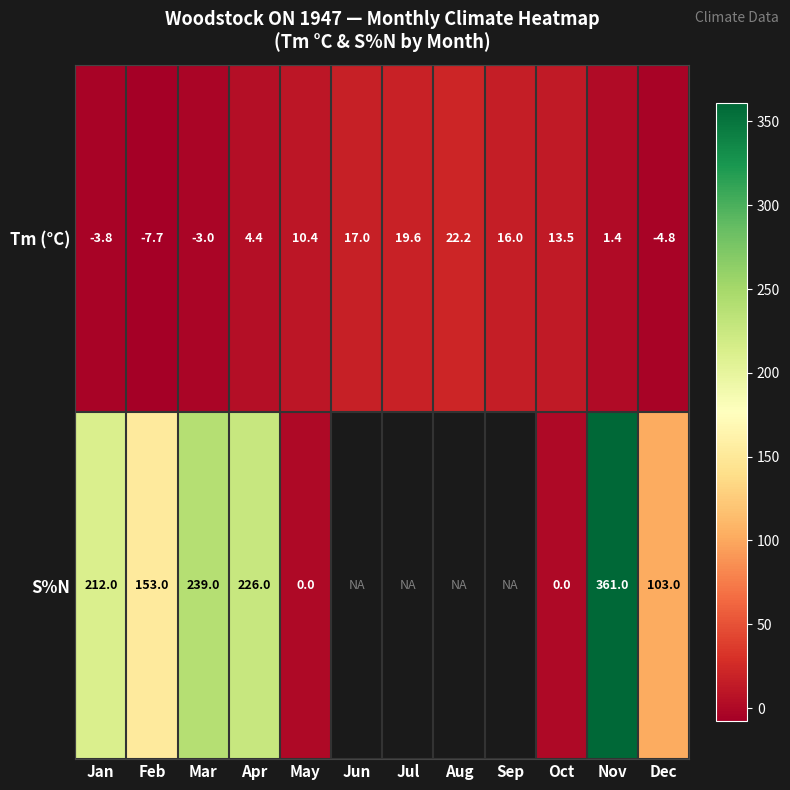

At how many categories does at least one series exceed 106?

5